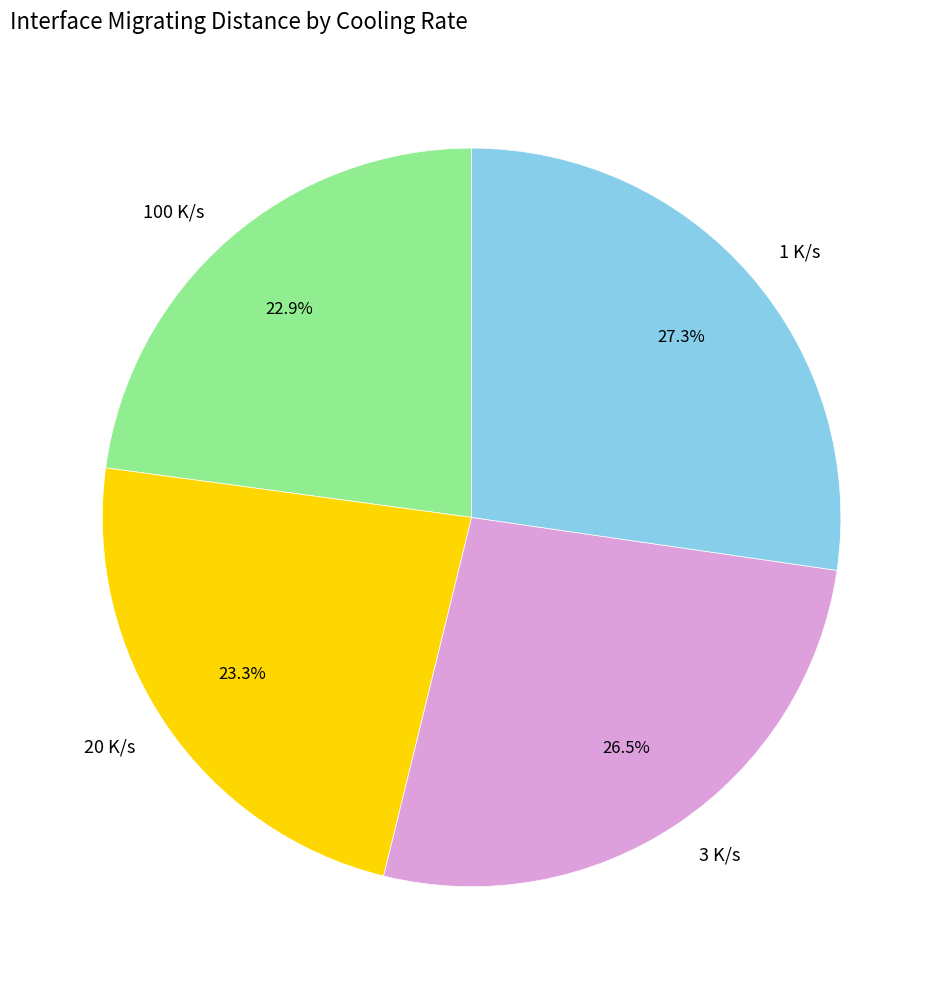

Between 20 K/s and 3 K/s, which is larger?

3 K/s